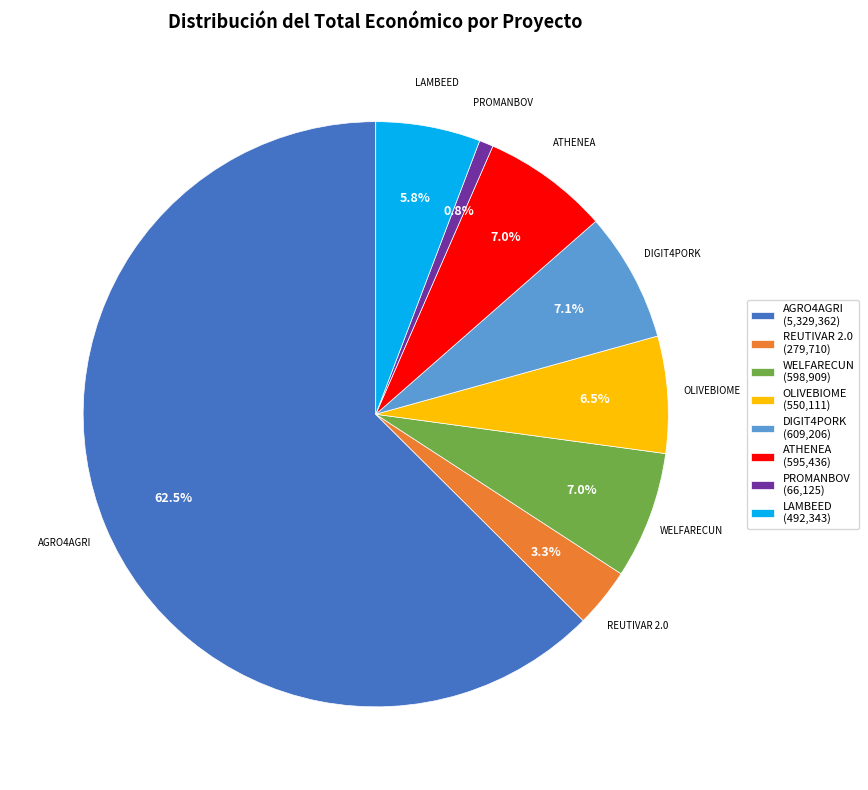

How many segments does this pie chart have?

8